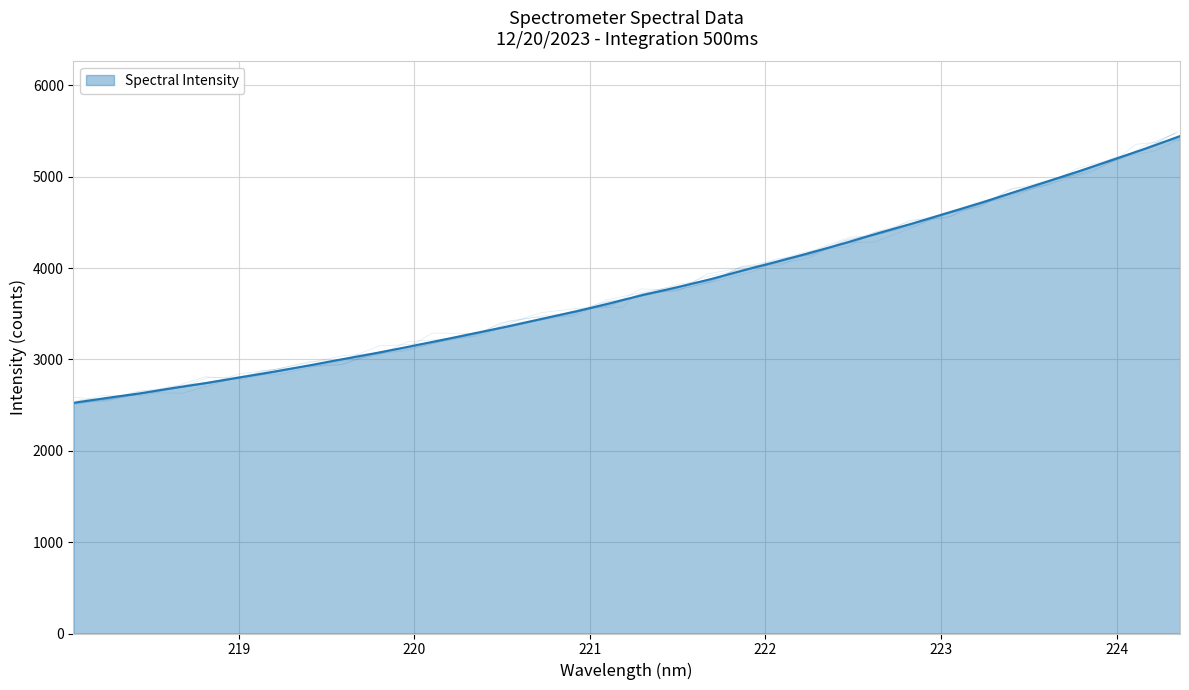

Count the number of categories in the chart.

34